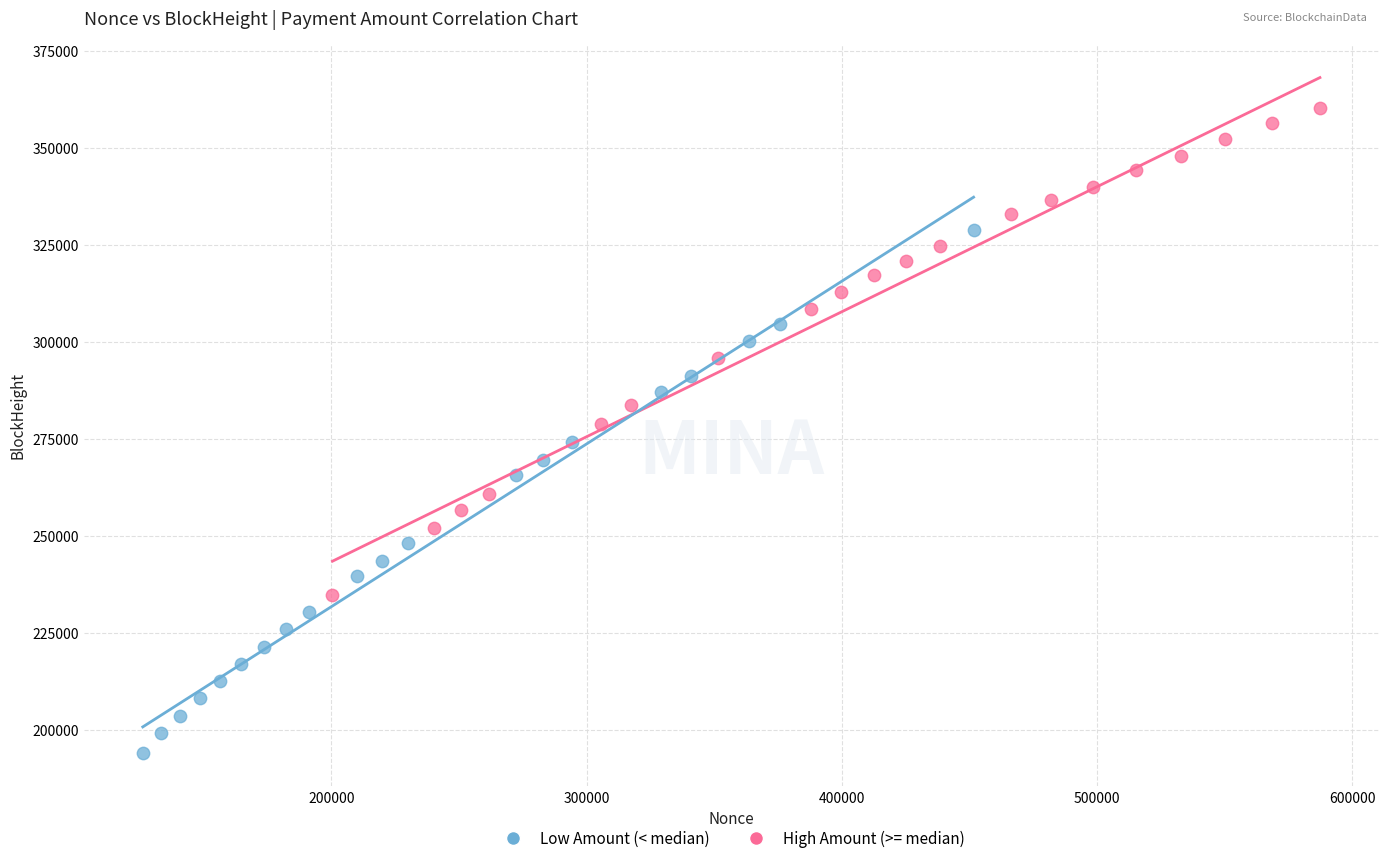

Which series reaches the maximum Y coordinate?

High Amount (>= median)